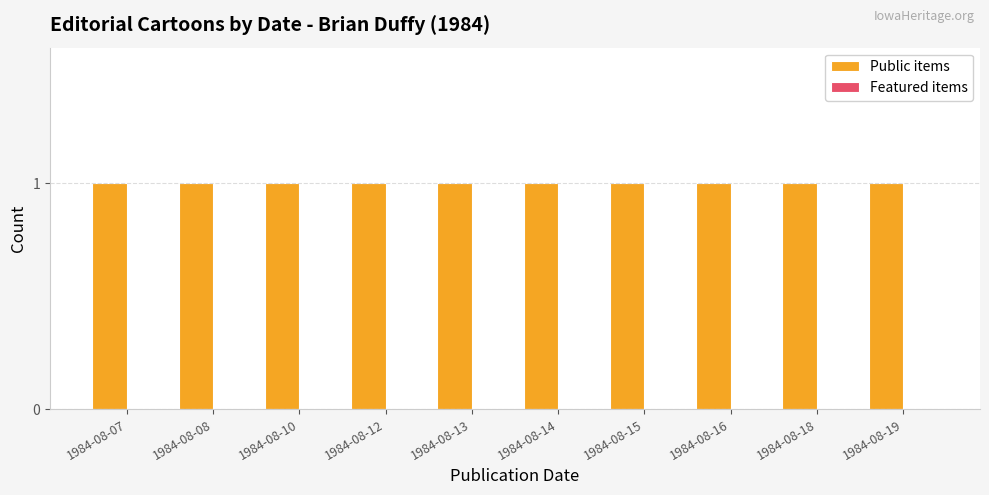

What is the spread (max minus min) of values at 1984-08-14?

1